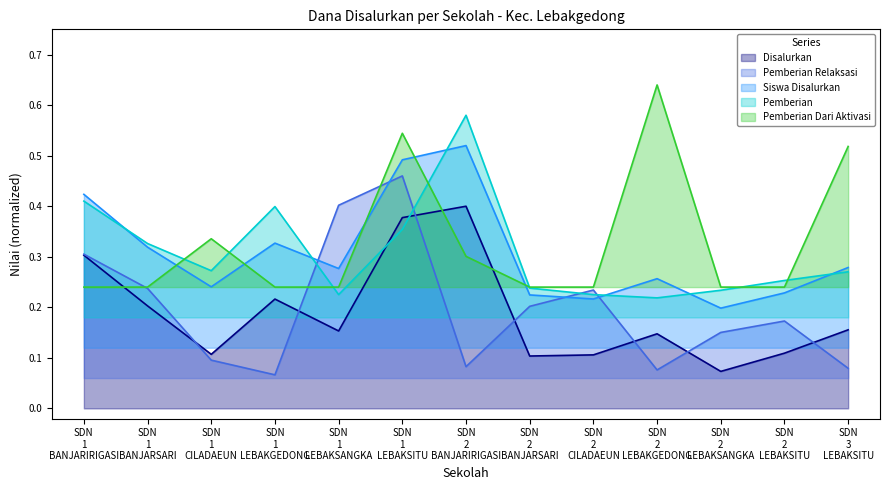

Is it true that Pemberian equals 0.2 at SDN 2 LEBAKGEDONG?

True